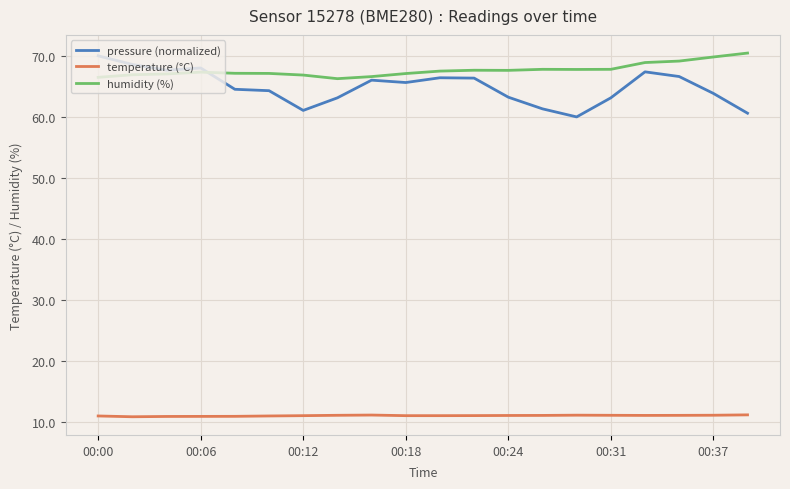

True or false: humidity (%) has more than 0 points higher than both neighbors.

True